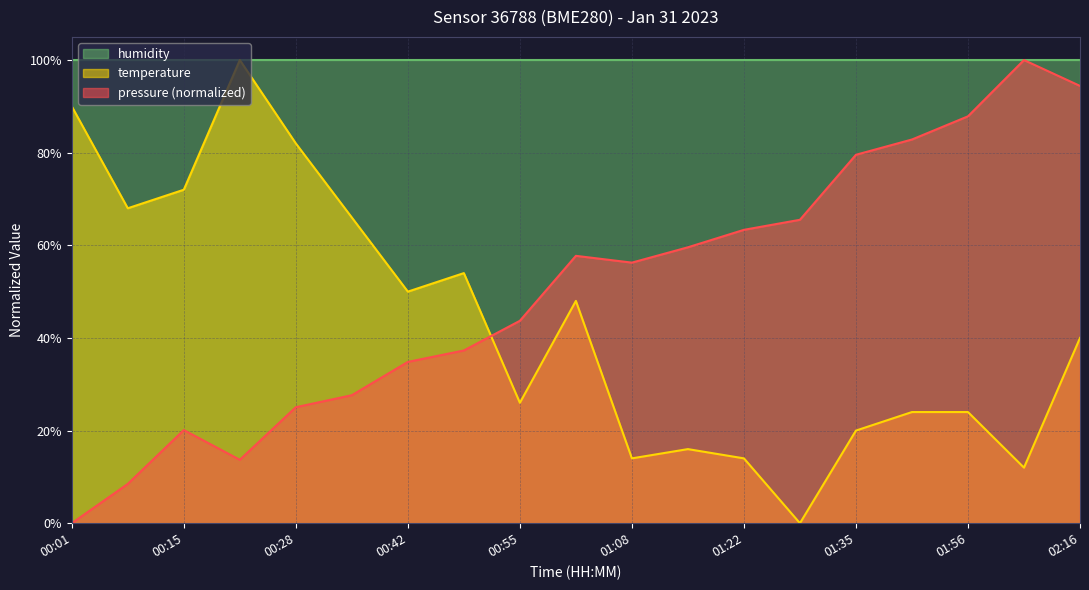

Which label corresponds to the smallest value in the chart?

00:01